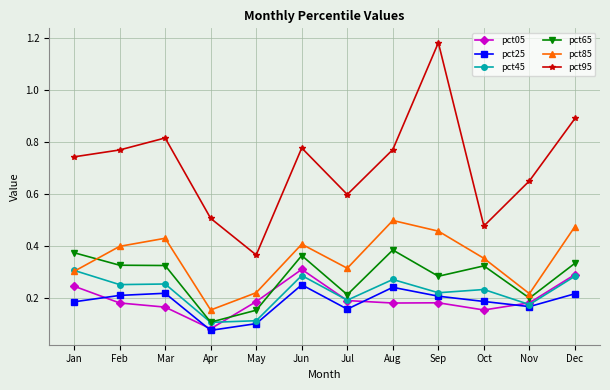

True or false: pct25 has more than 2 interior local peaks.

True